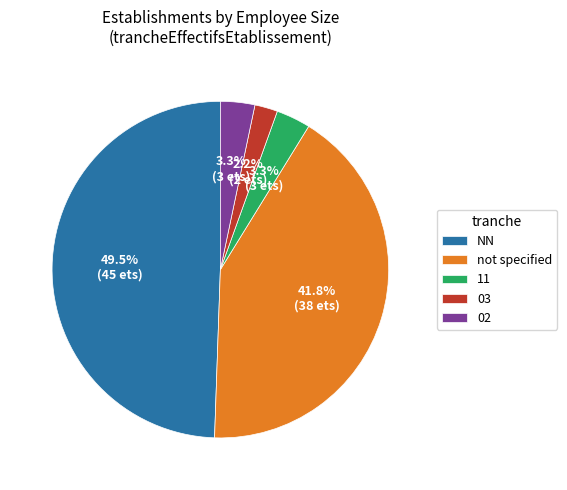

Which has a higher value, not specified or 11?

not specified